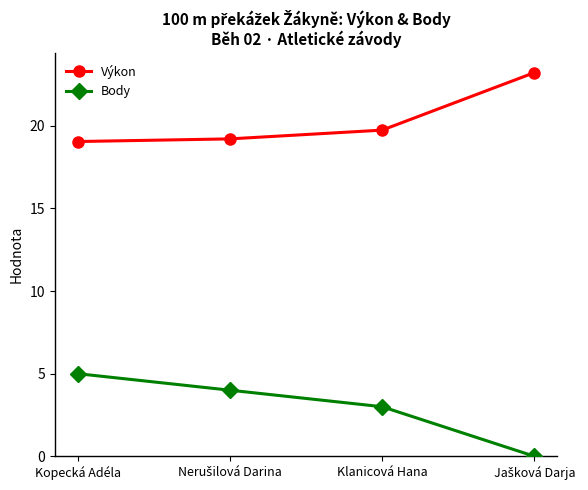

Reading right to left, list all the values displayed in this chart.

Výkon: 23.2	19.7	19.2	19.1
Body: 0.0	3.0	4.0	5.0